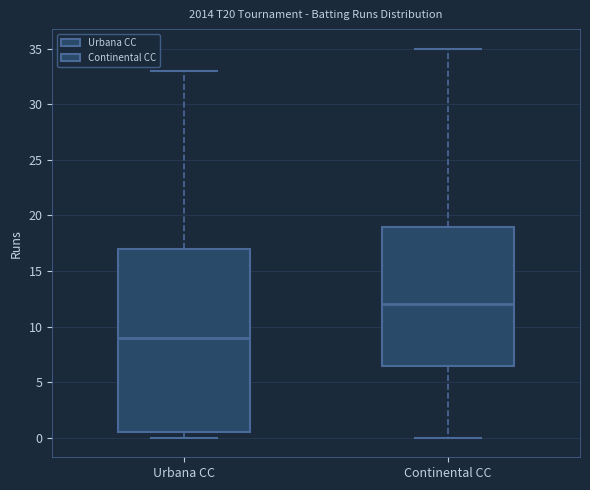

Which box has the highest median line?

Continental CC